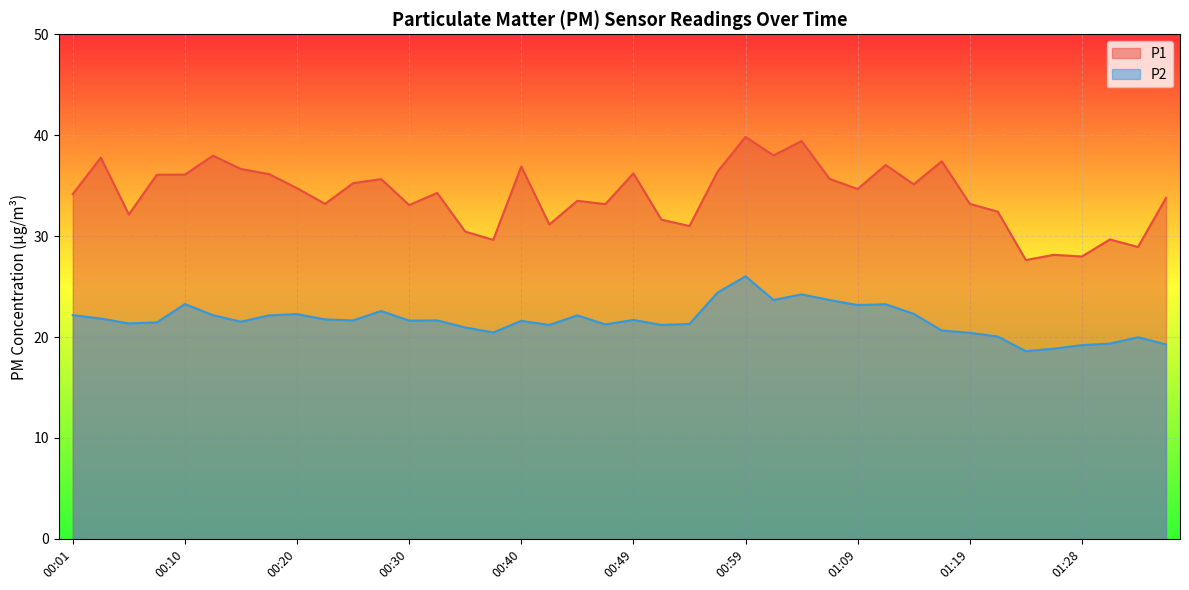

The P1 series shows 33.2 at 00:47. True or false?

True